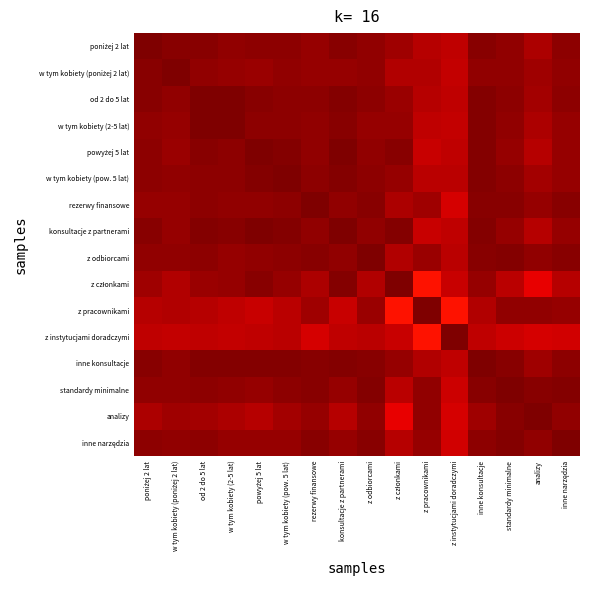

Count the number of categories in the chart.

16